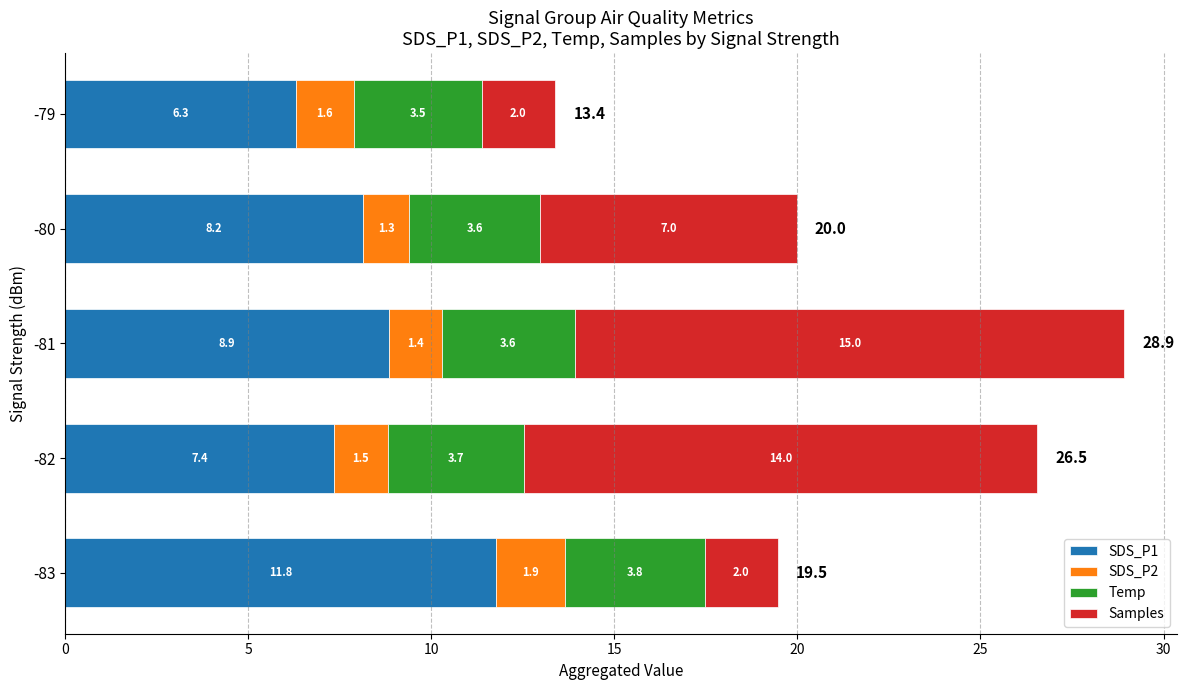

What is the highest value of the SDS_P1 series?

11.8